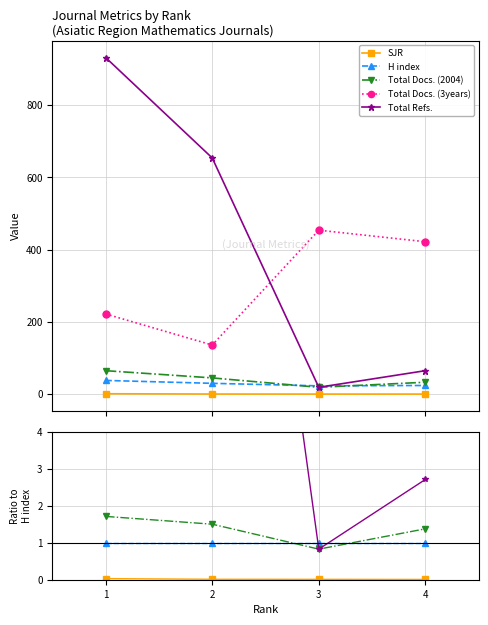

True or false: SJR and Total Docs. (3years) cross at least once.

False